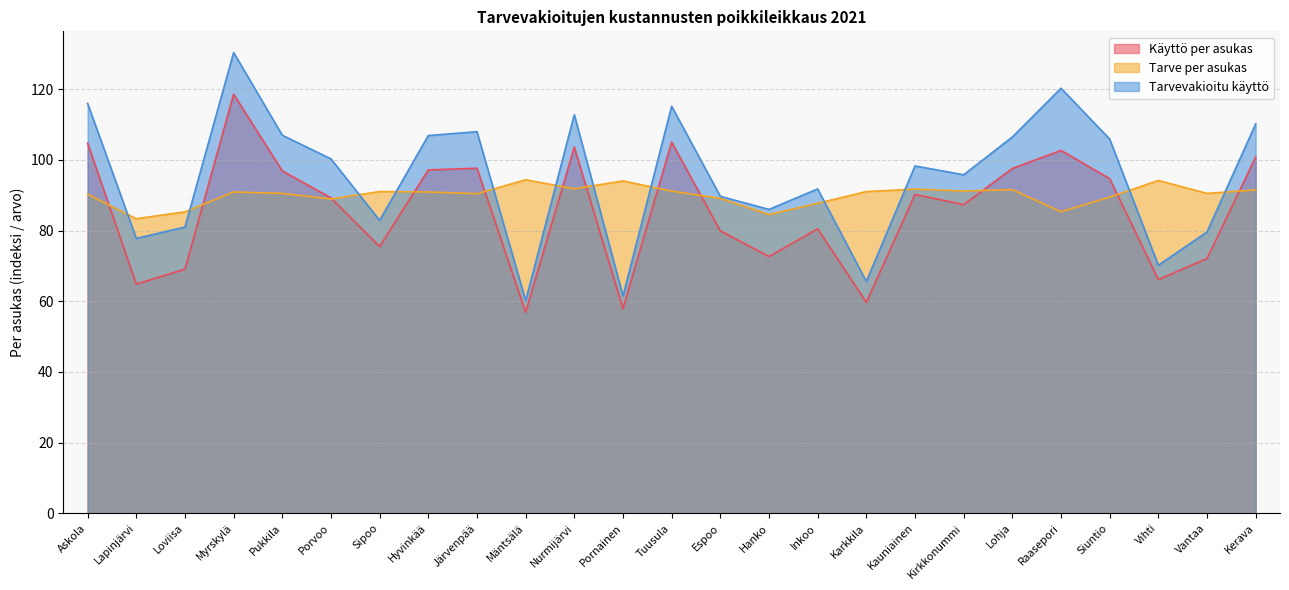

Which series has the largest range (max minus min)?

Tarvevakioitu käyttö